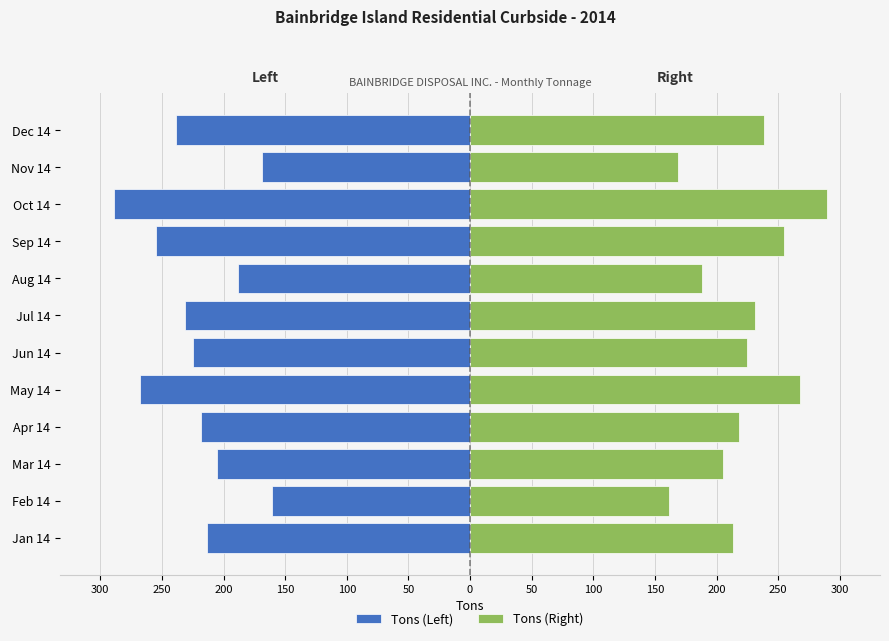

List the series in order of their peak value, highest first.

Tons (Right), Tons (Left)